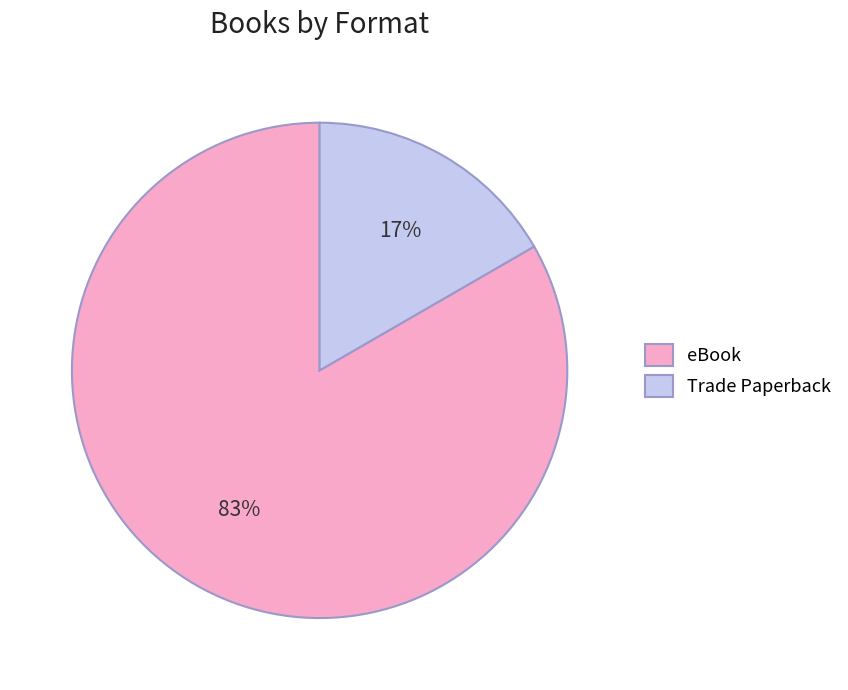

Between Trade Paperback and eBook, which is larger?

eBook